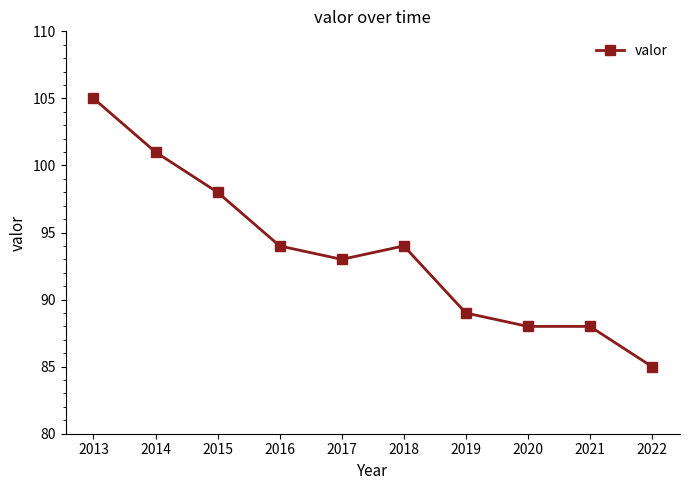

What is the sum of all values?

935